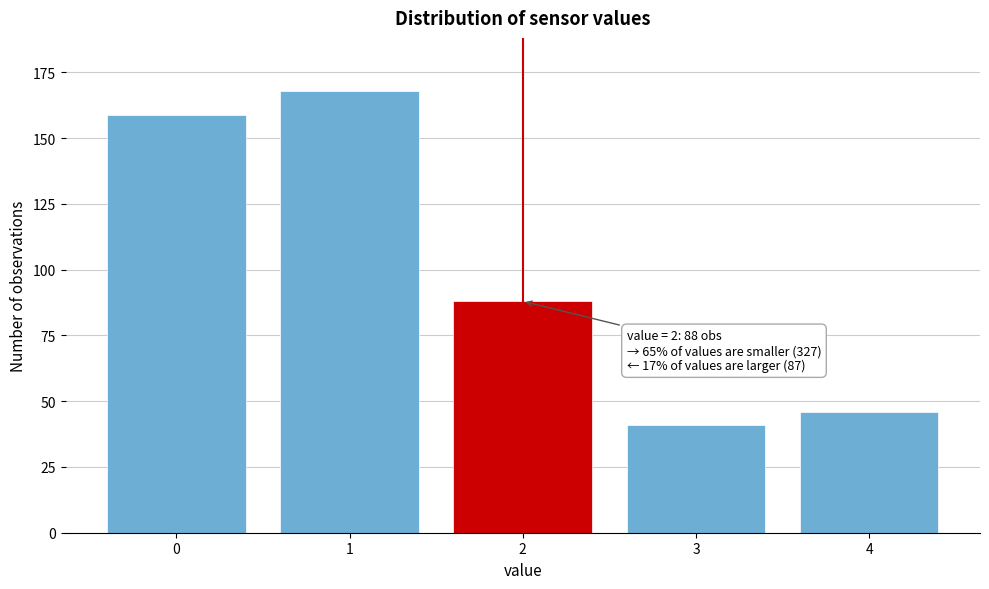

Reading left to right, what are all the values shown in this chart?

0=159	1=168	2=88	3=41	4=46